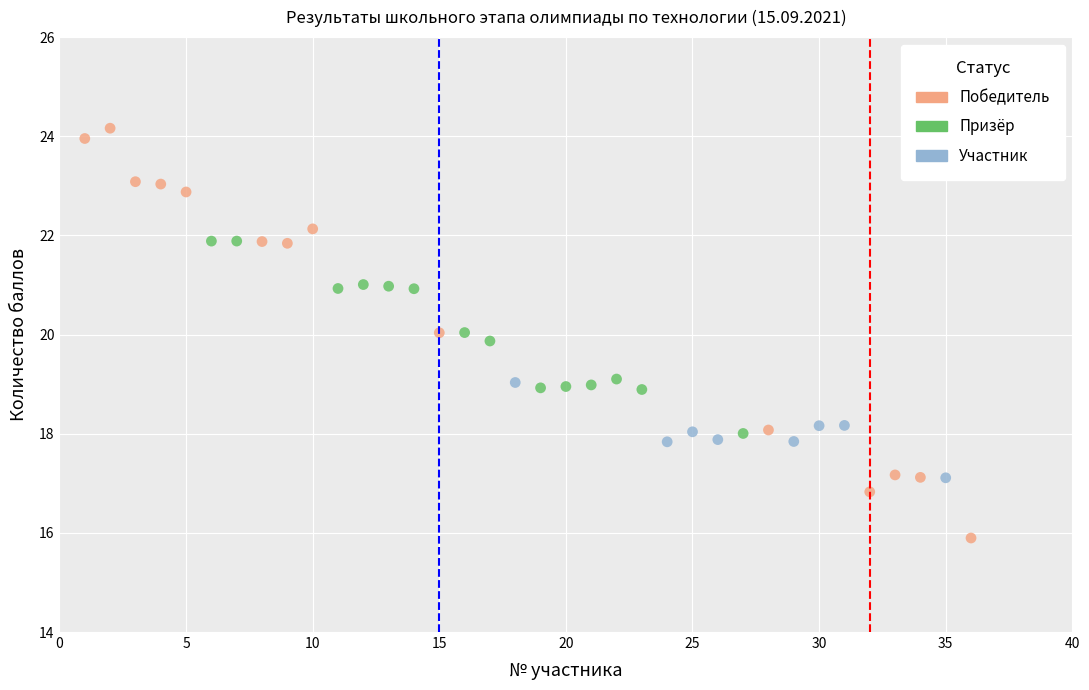

Which series contains the lowest Y value?

Победитель